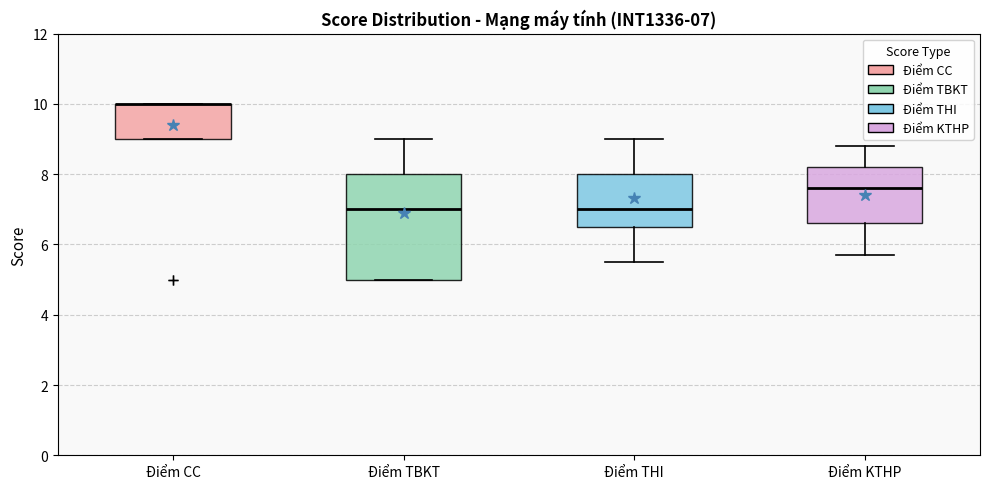

Which box is the tallest, from its lower edge to its upper edge?

Điểm TBKT